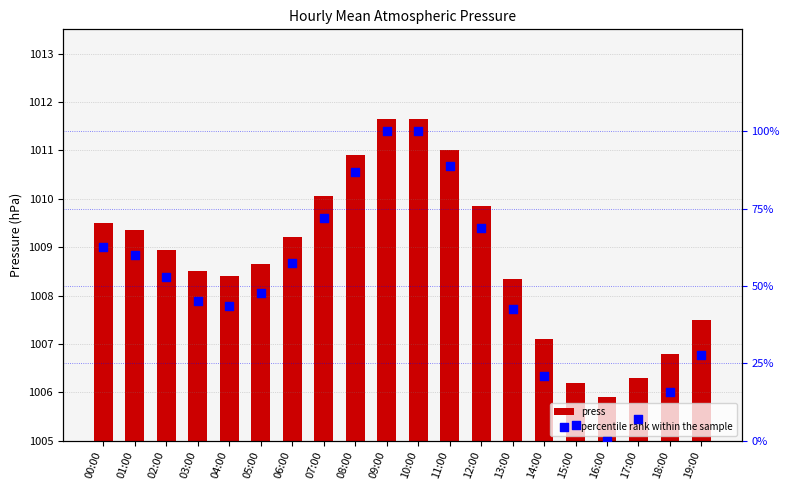

What is the total value across all series at 12:00?

1078.5